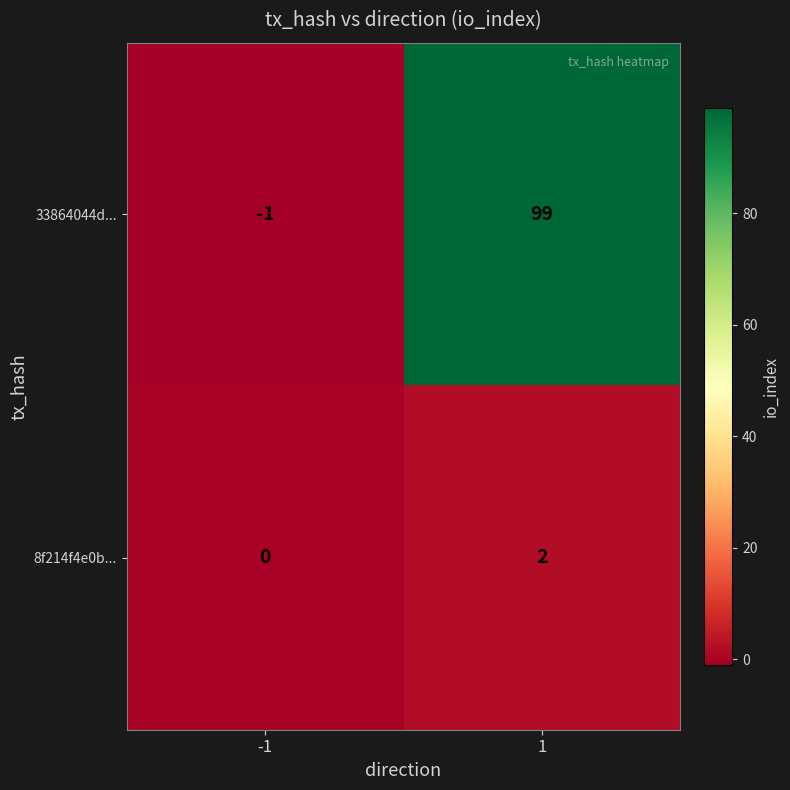

True or false: 33864044d... has a value of 99 at 1.

True